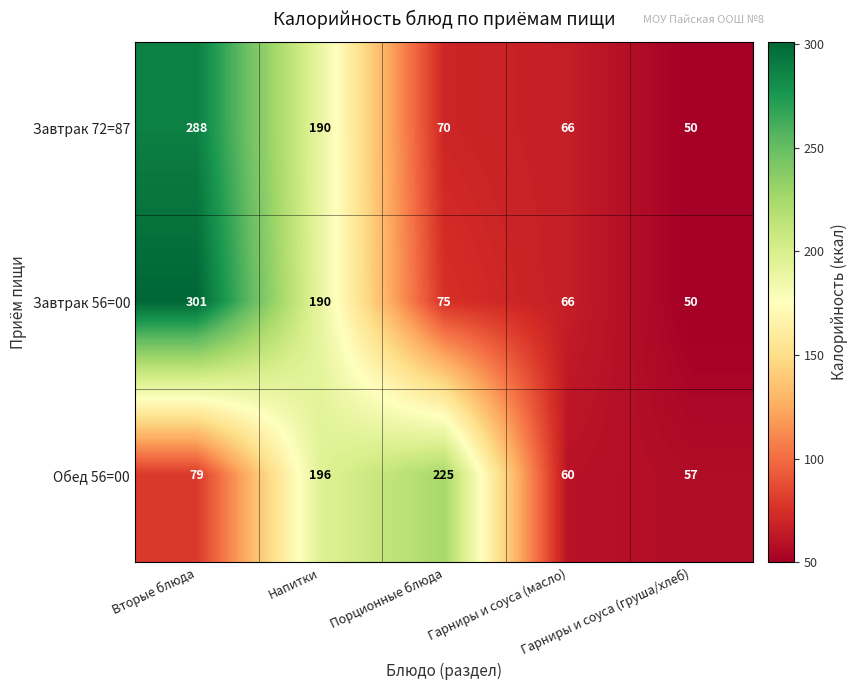

Which series has the widest spread of values?

Завтрак 56=00